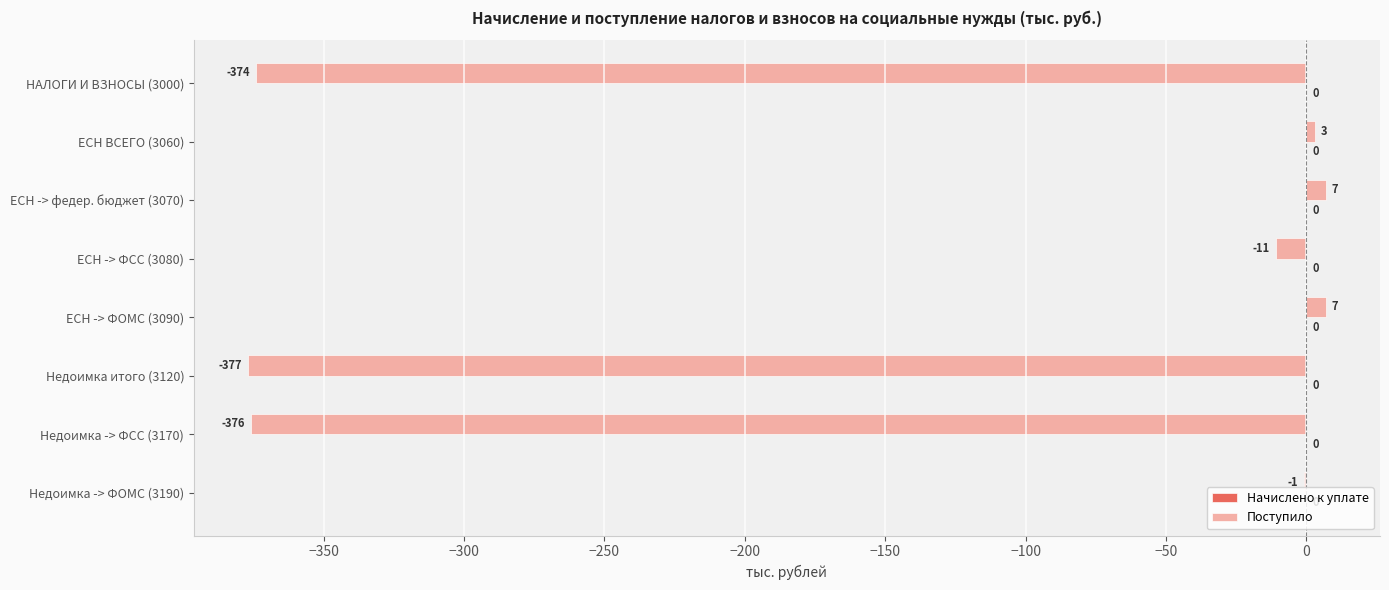

What is the sum of the values at ЕСН -> ФСС (3080) and НАЛОГИ И ВЗНОСЫ (3000)?

-385